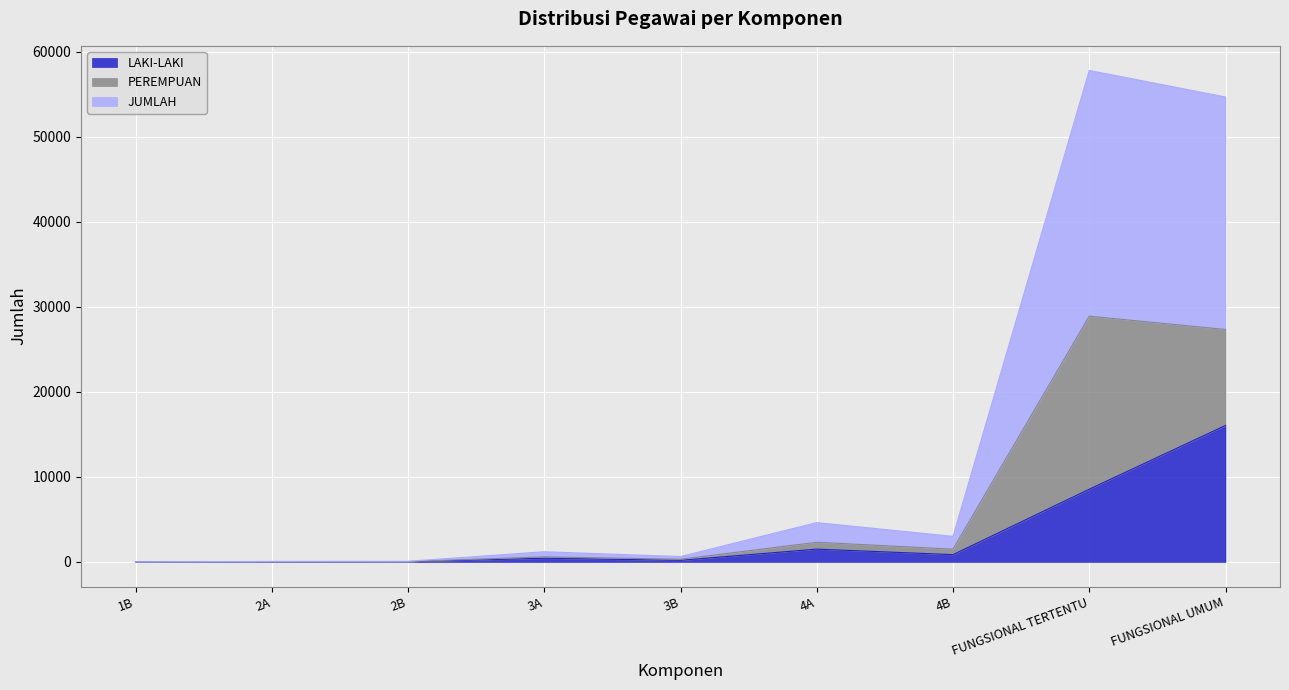

At which label does LAKI-LAKI reach its peak?

FUNGSIONAL UMUM